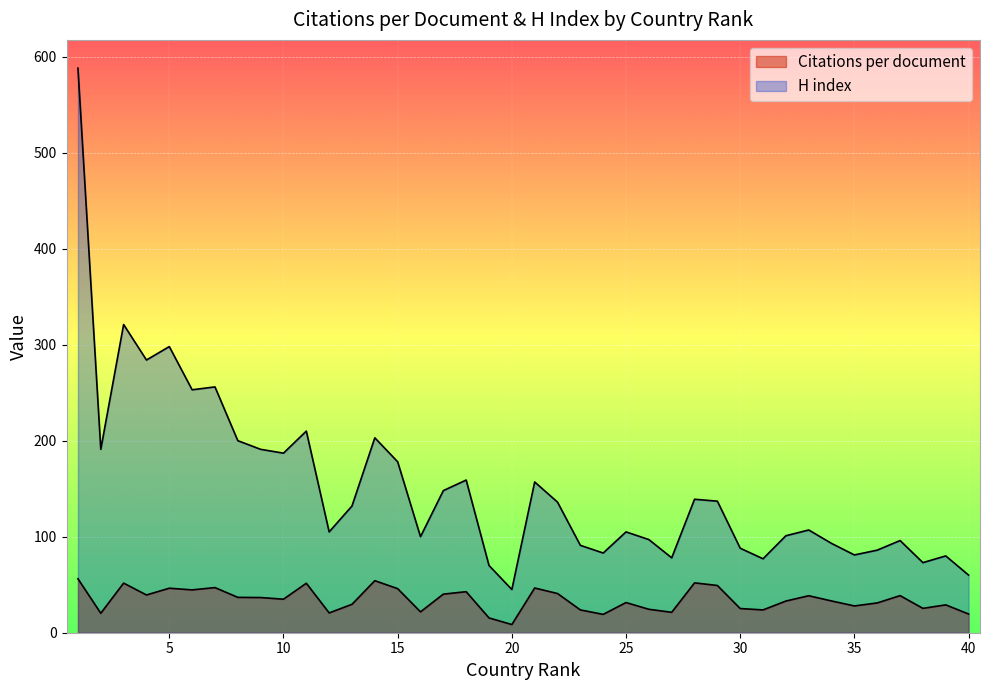

What is the difference between the highest and lowest values at 22?

95.2